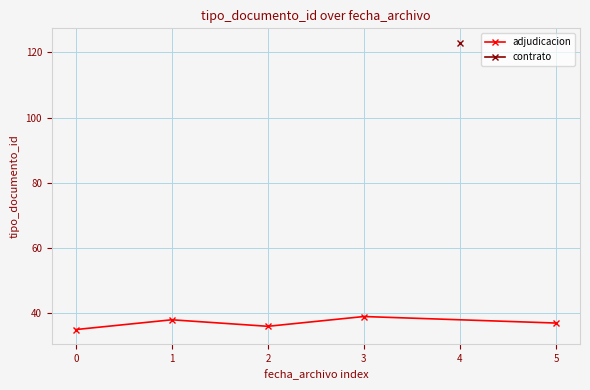

True or false: adjudicacion has a value of 36 at 2.

True